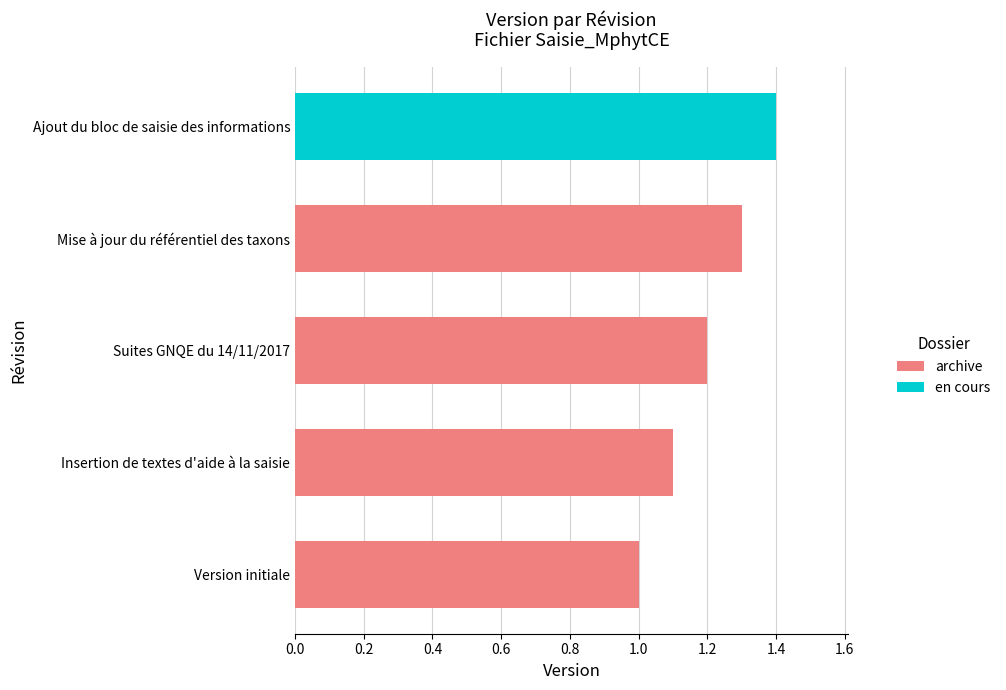

What is the difference between the archive values at Version initiale and Mise à jour du référentiel des taxons?

0.3